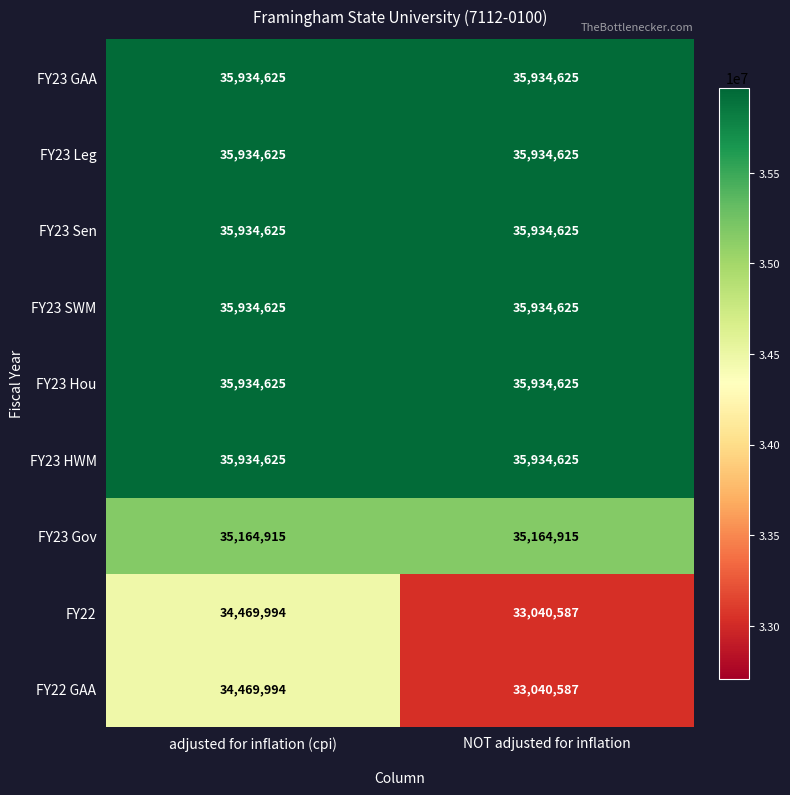

Read the FY22 GAA value at adjusted for inflation (cpi).

34469994